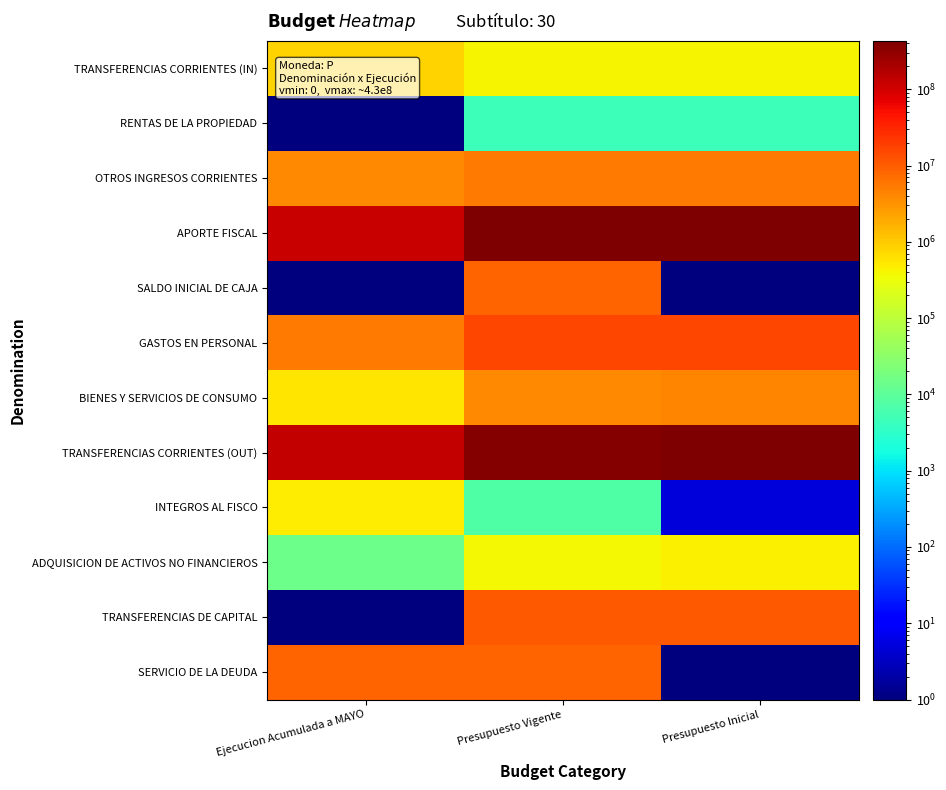

At which category is the sum across all series the highest?

Presupuesto Inicial